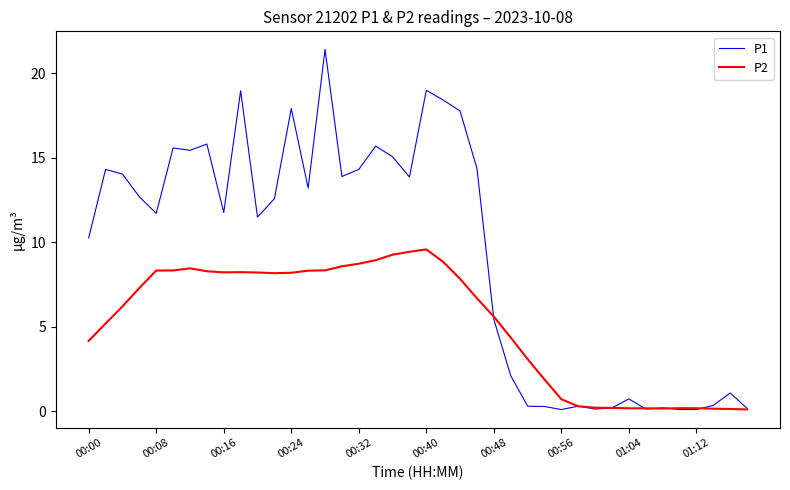

How many lines are shown in the chart?

2